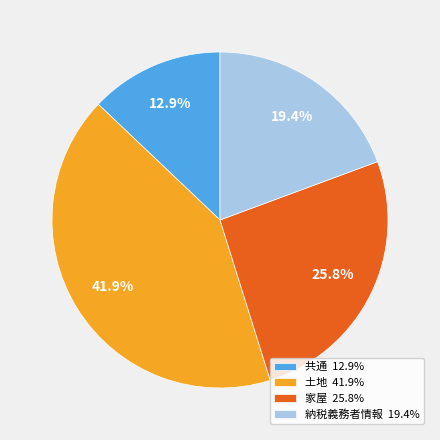

Count the number of slices in the pie.

4